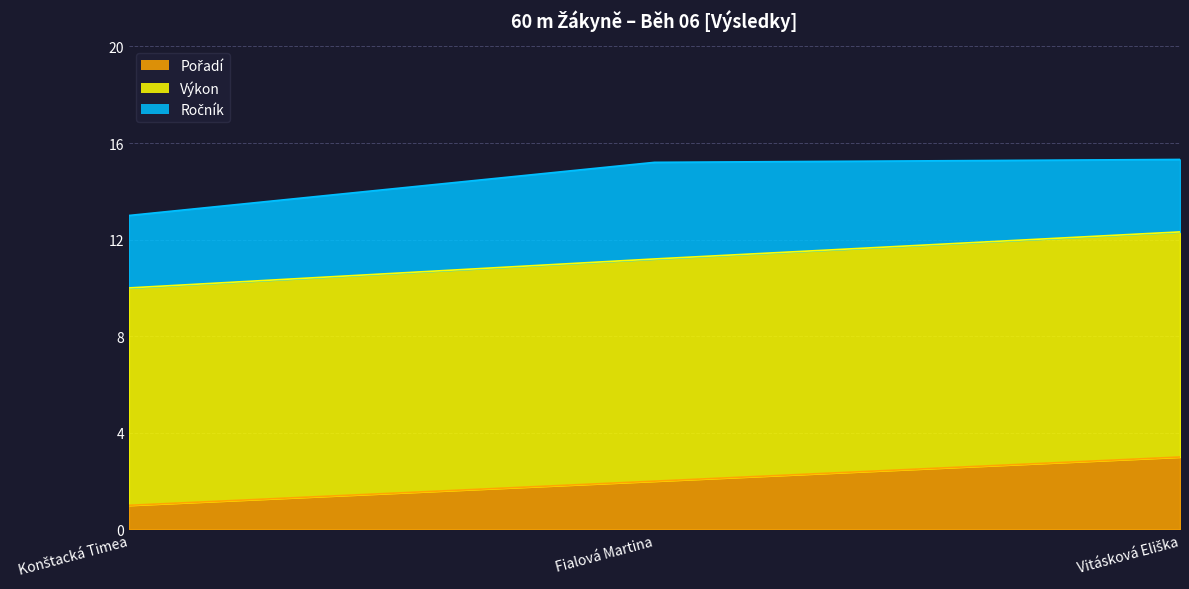

Which series has the widest spread of values?

Výkon